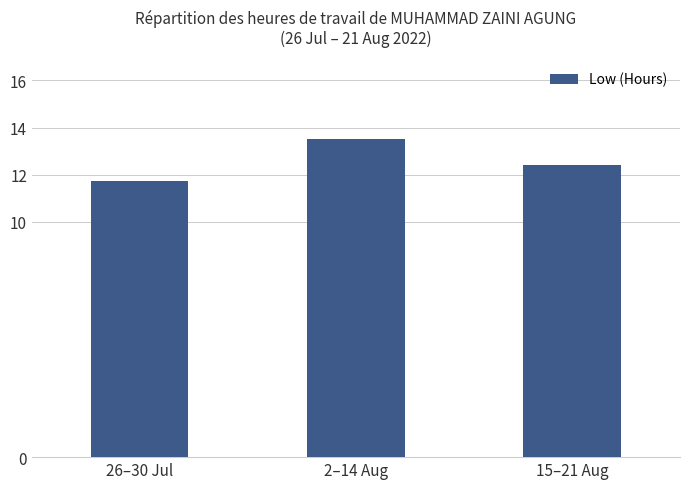

What is the ratio of the value at 26–30 Jul to the value at 2–14 Aug?

0.9